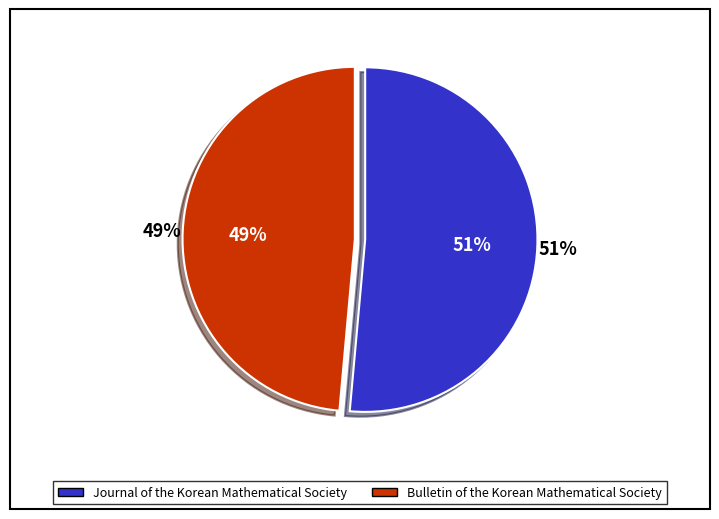

True or false: Bulletin of the Korean Mathematical Society accounts for 49% of the total.

True